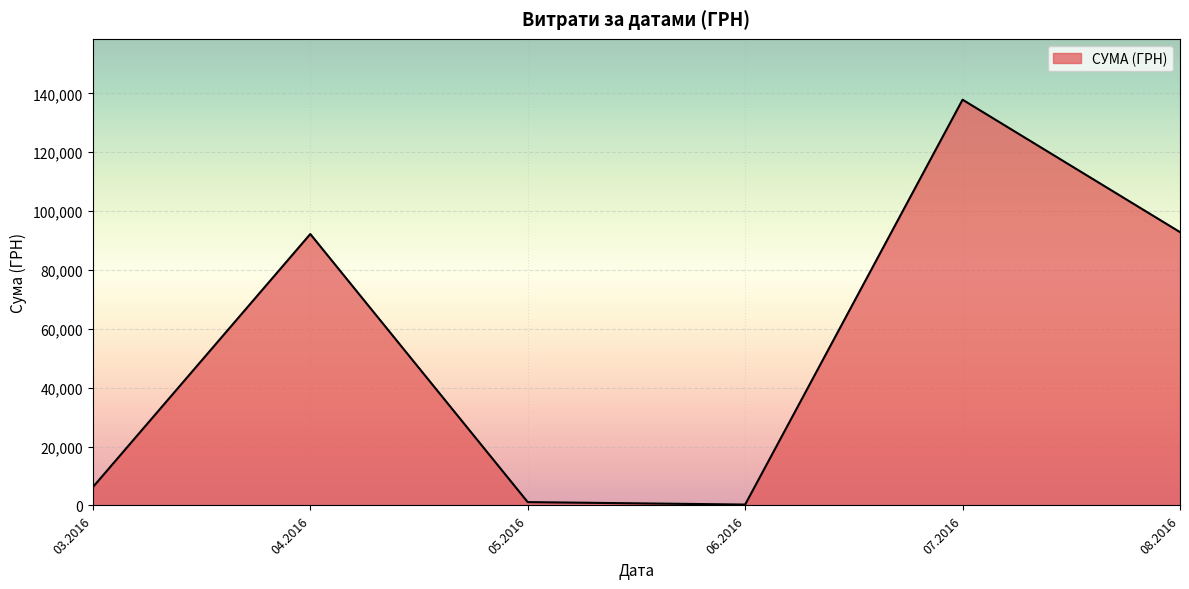

What is the greatest value displayed?

137843.0